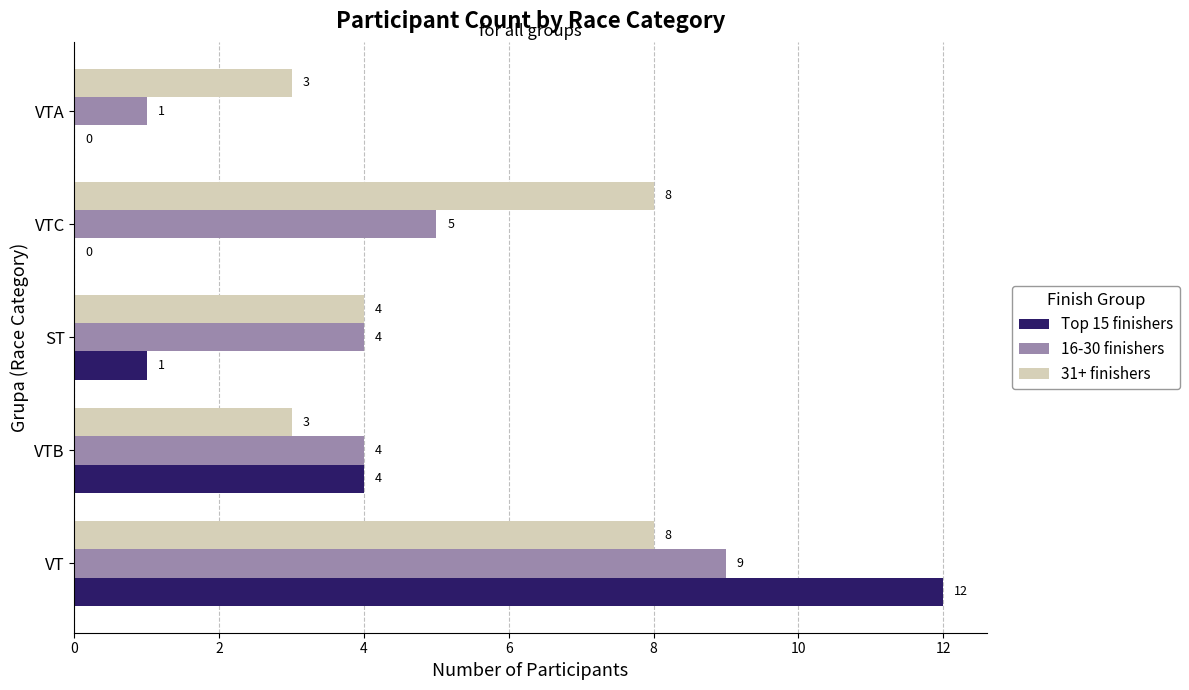

Where is 31+ finishers nearest to the value 5?

ST